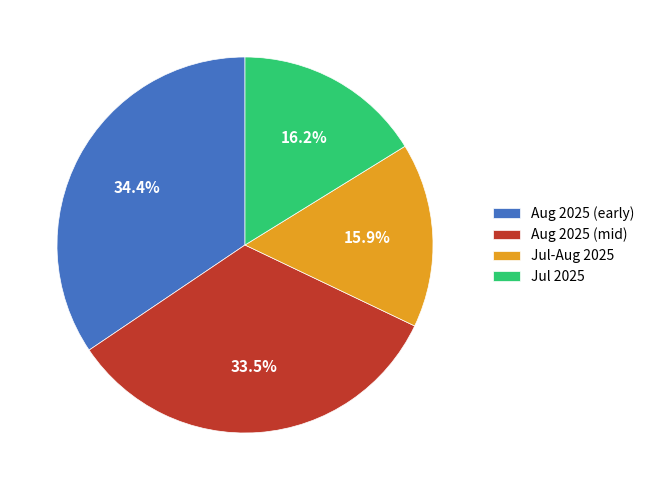

How many slices are in this pie chart?

4